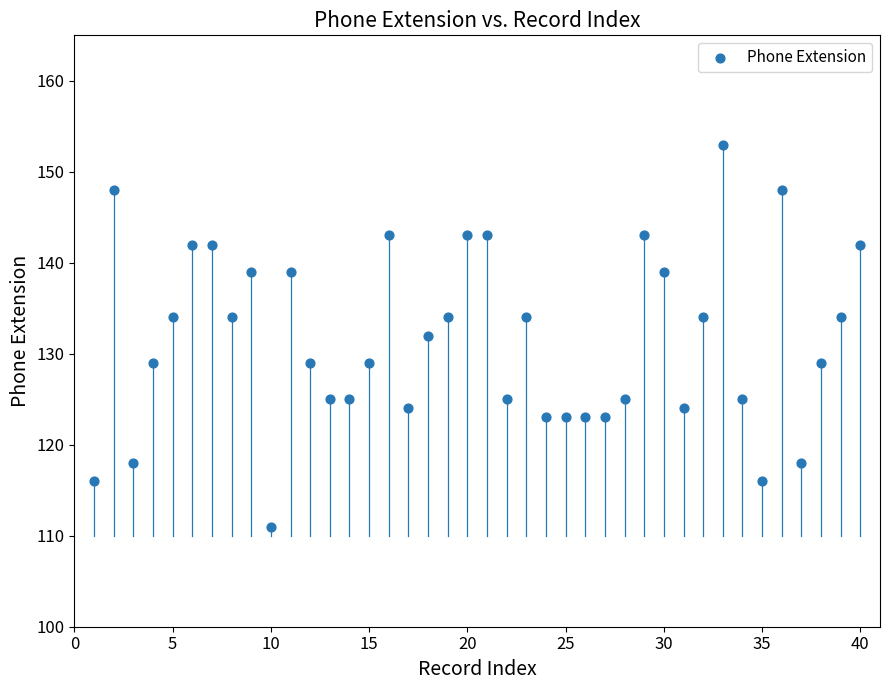

What is the range of X values (max minus min)?

39